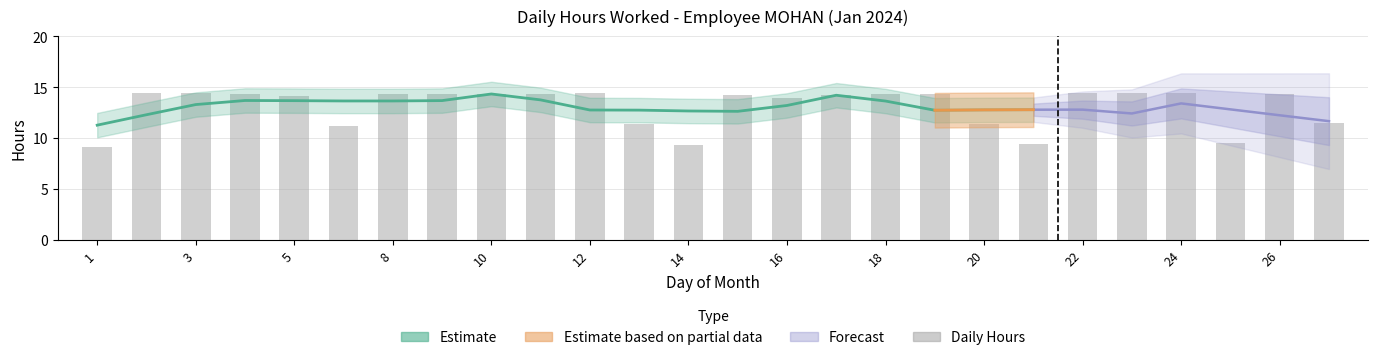

What is the value of the 19th bar from the left?

11.4